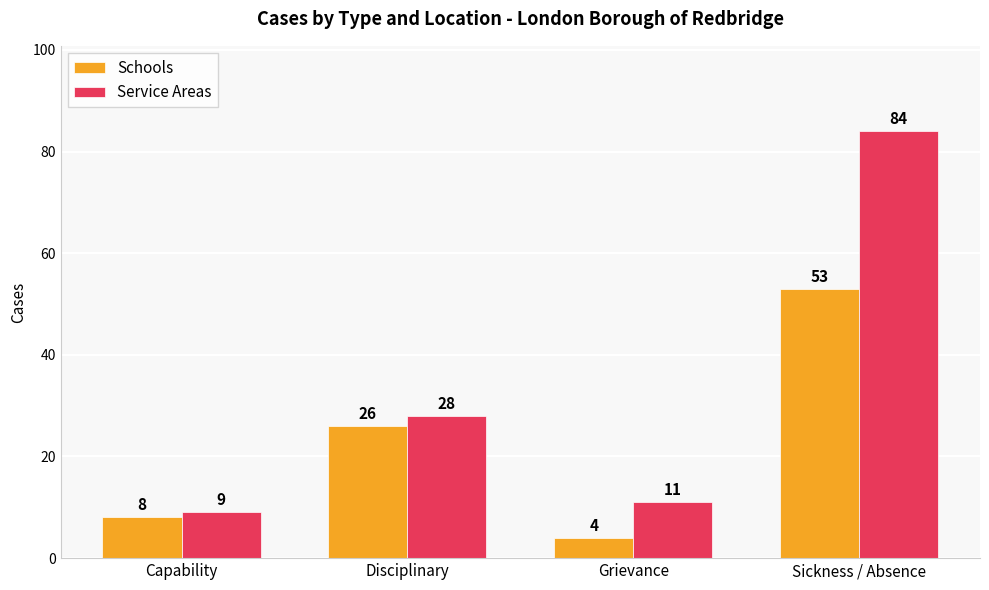

Where is Schools nearest to the value 28?

Disciplinary